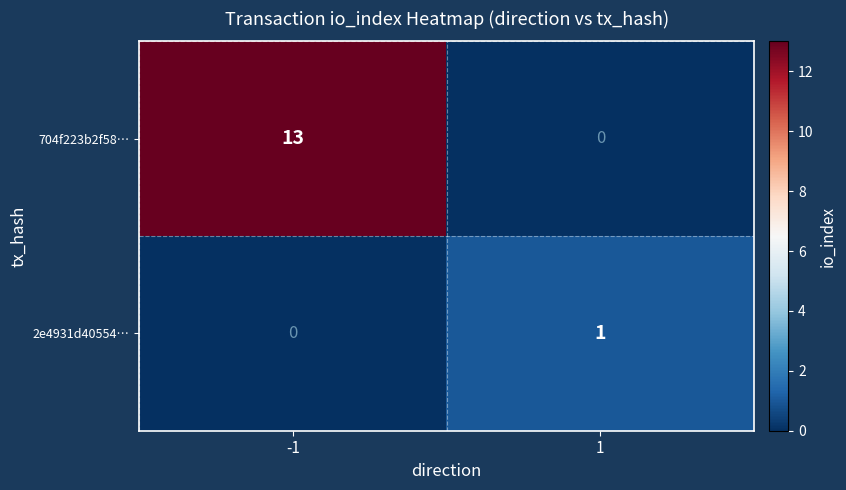

Reading right to left, list all the values displayed in this chart.

704f223b2f58…: 0	13
2e4931d40554…: 1	0